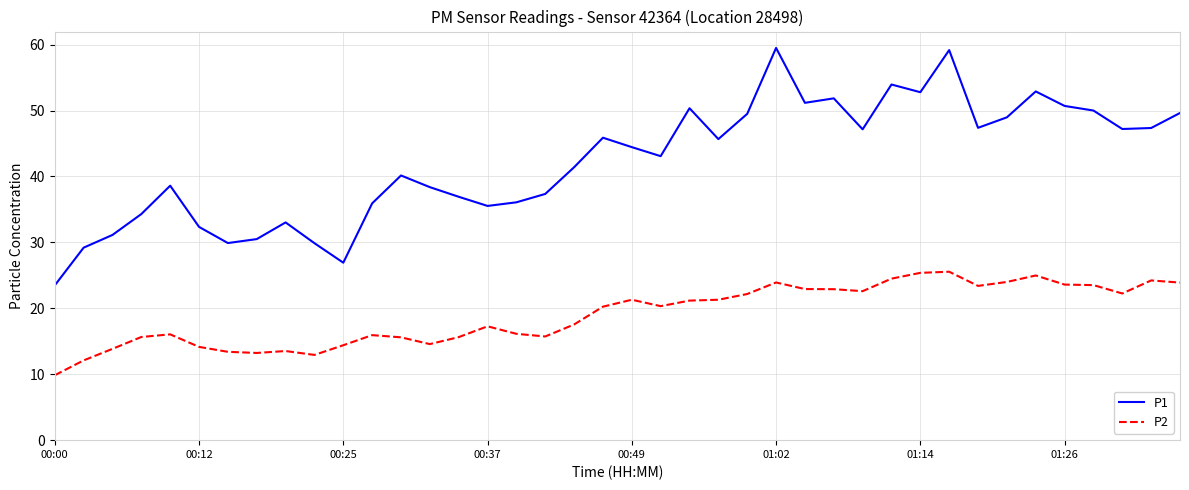

True or false: P1 and P2 intersect in this chart.

False